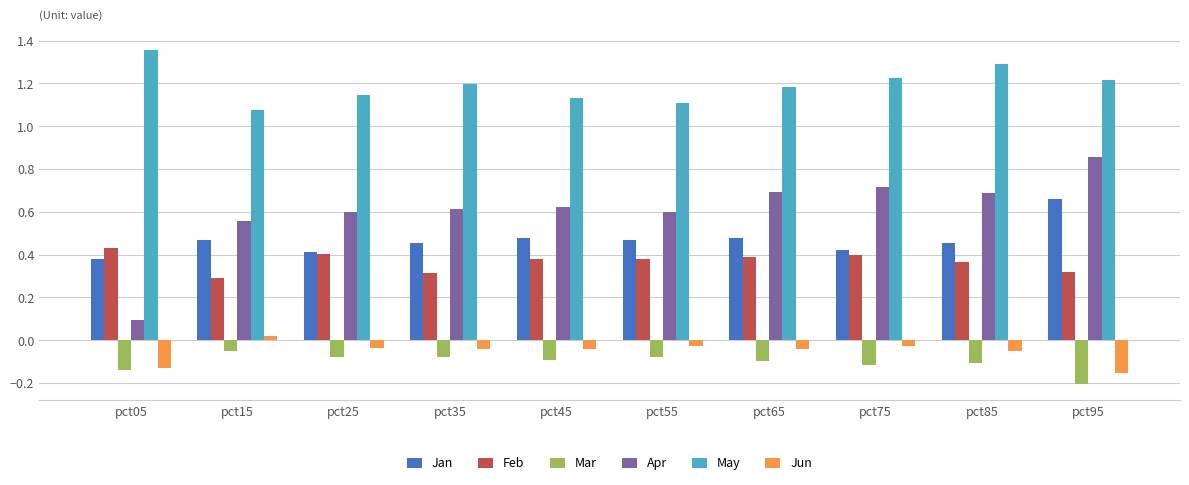

Which series has the widest spread of values?

Apr